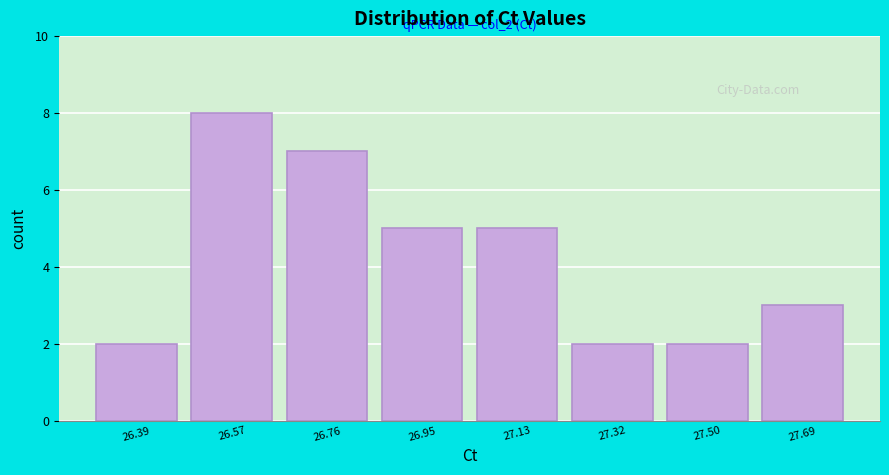

Over which range of the x-axis is the bar tallest?

26.48 to 26.66